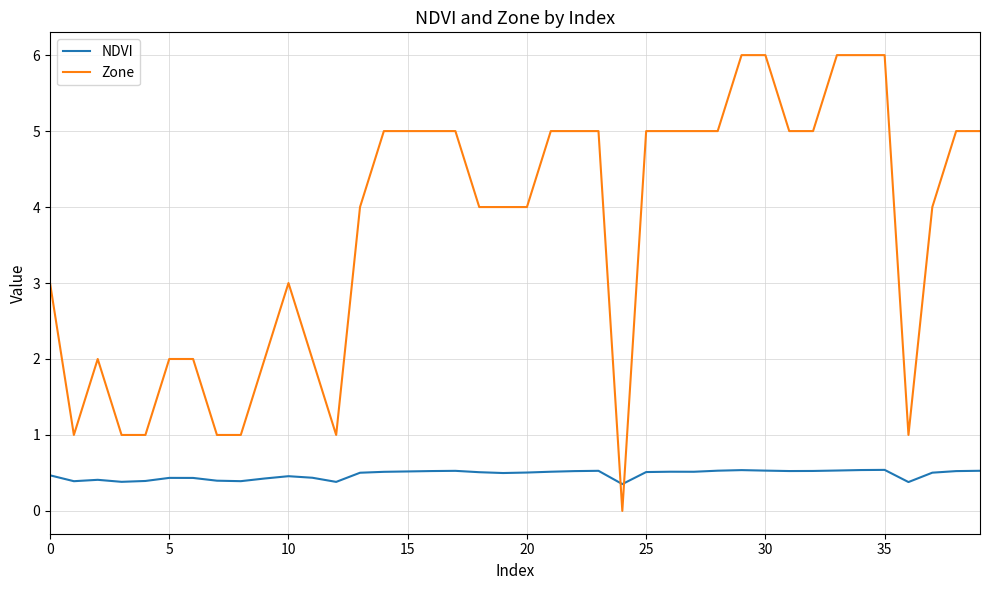

Which series has the widest spread of values?

Zone